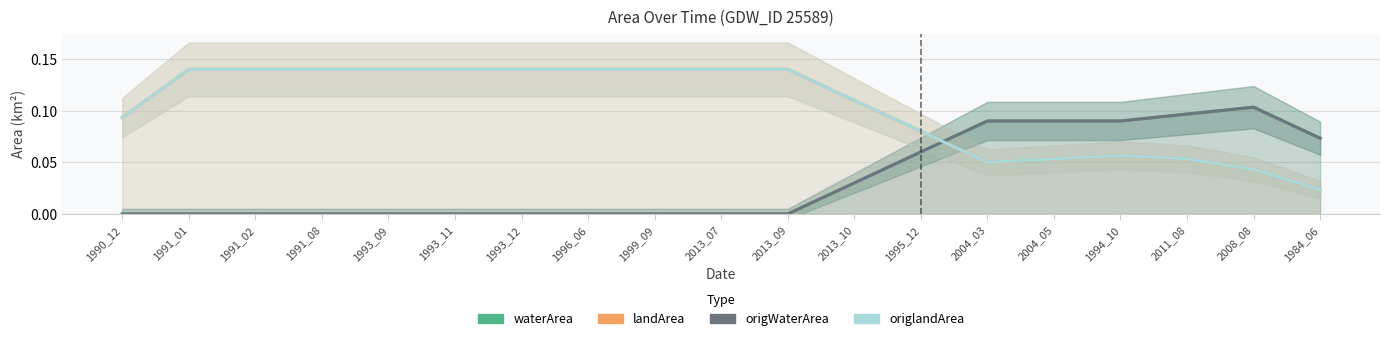

True or false: origWaterArea has a value of 0.0 at 1993_09.

False